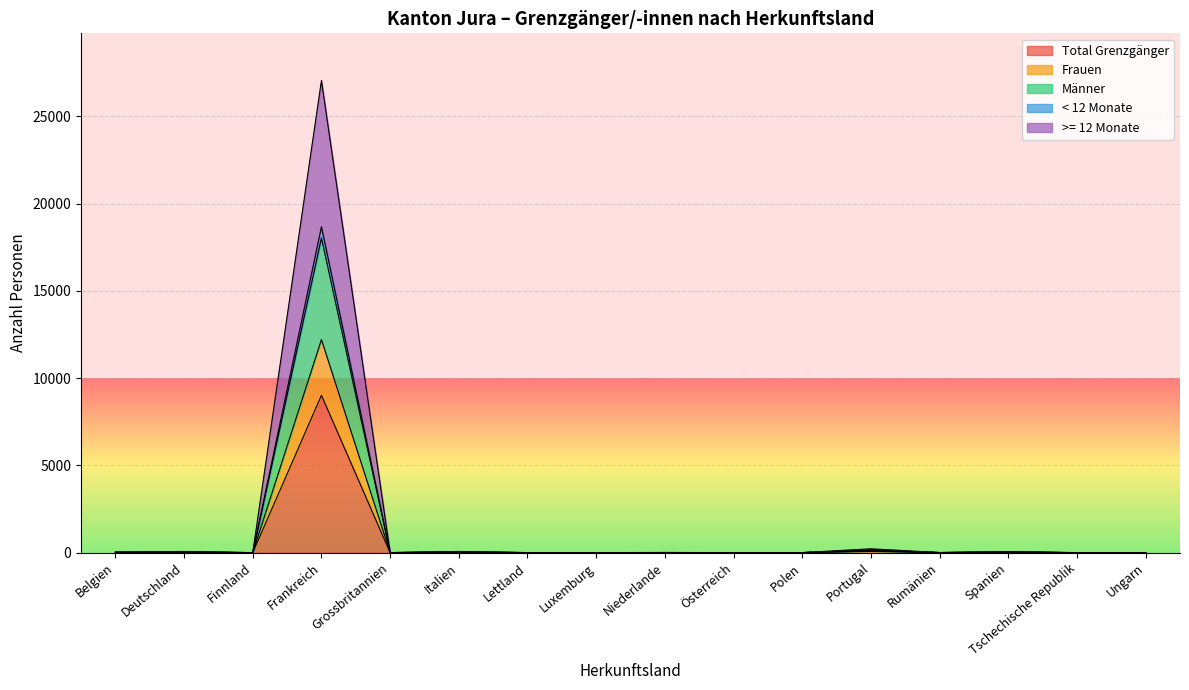

What is the smallest value displayed?

1